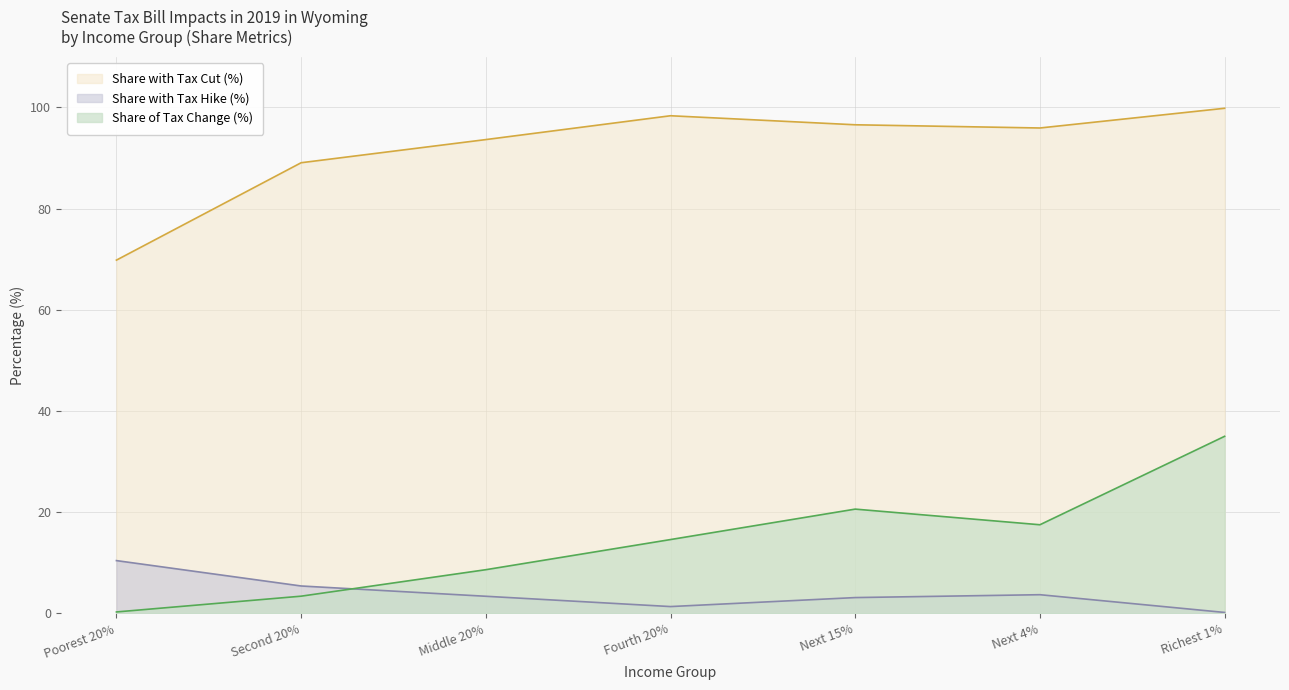

What is the average value of the Share with Tax Hike series?

3.9